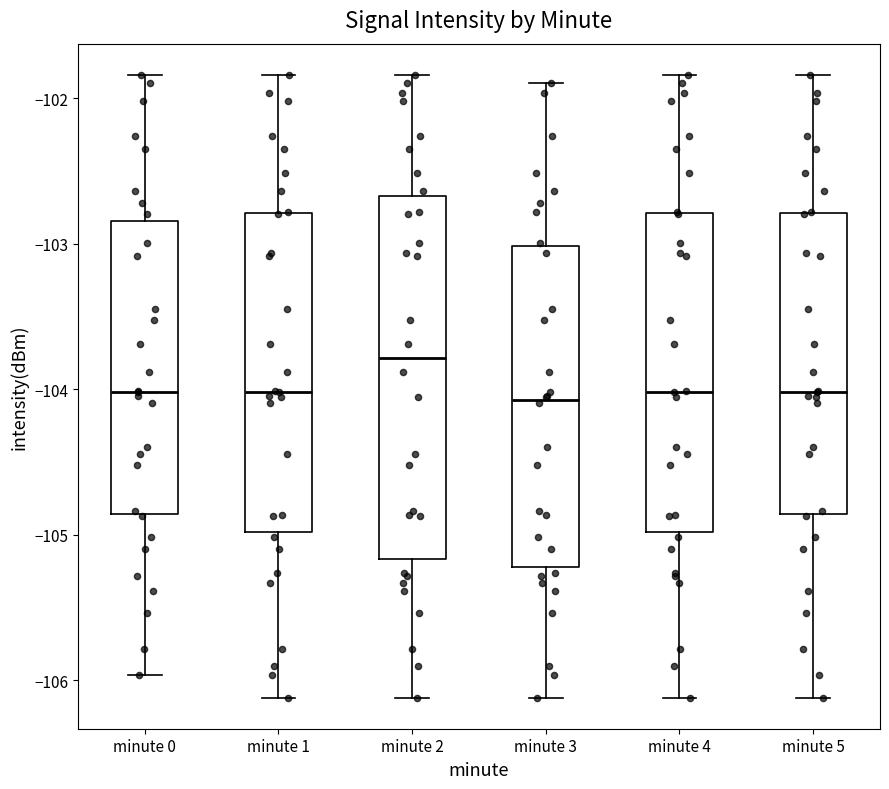

Comparing the boxes themselves (not the whiskers), which one is the tallest?

minute 2